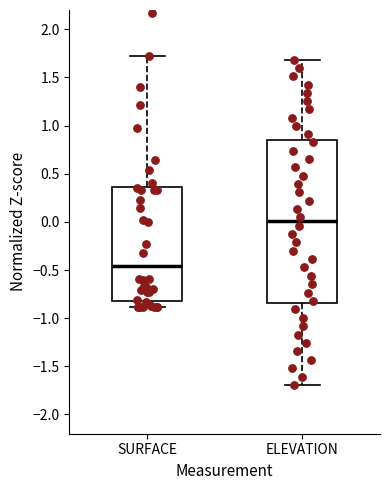

Reading left to right, read every box against the y-axis: the position of its median line, the range the box covers, and the ends of its whiskers. The values are not printed on the chart, so give them approximately, as read against the axis.

SURFACE: median -0.45, box -0.80 to 0.35, whiskers -0.90 to 1.70
ELEVATION: median 0.00, box -0.85 to 0.85, whiskers -1.70 to 1.70